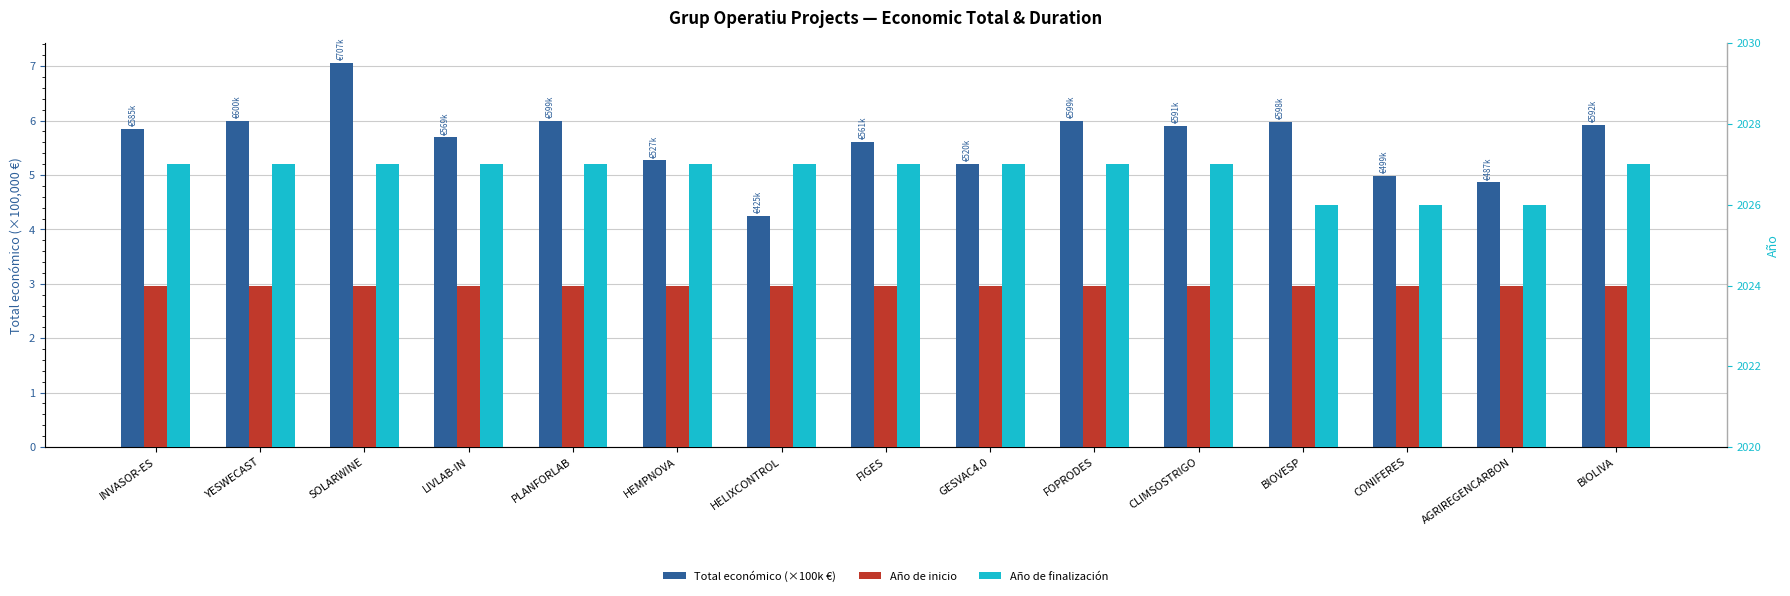

What is the label of the 6th bar from the left?

HEMPNOVA